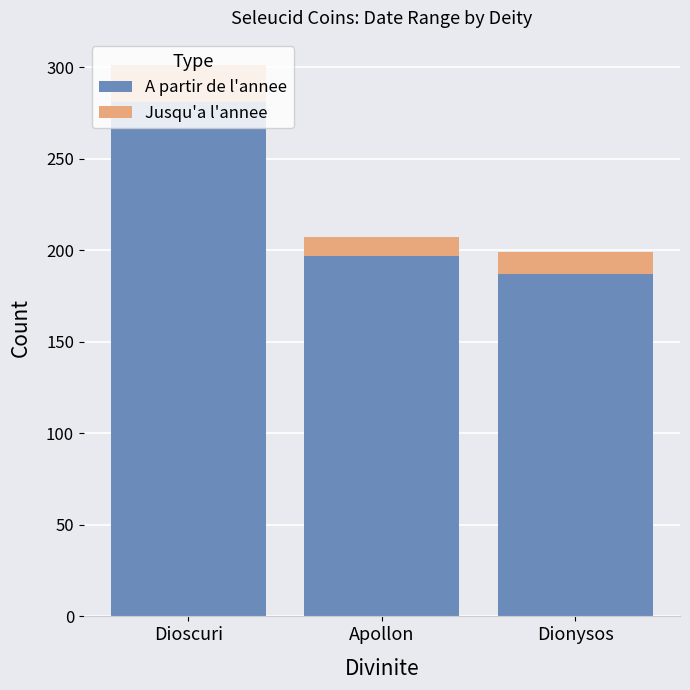

Which category has the highest value in the A partir de l'annee series?

Dioscuri